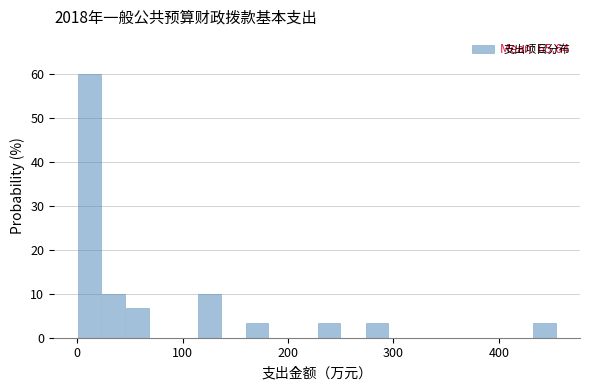

Read against the x-axis, roughly where is the centre of the tallest bar?

10